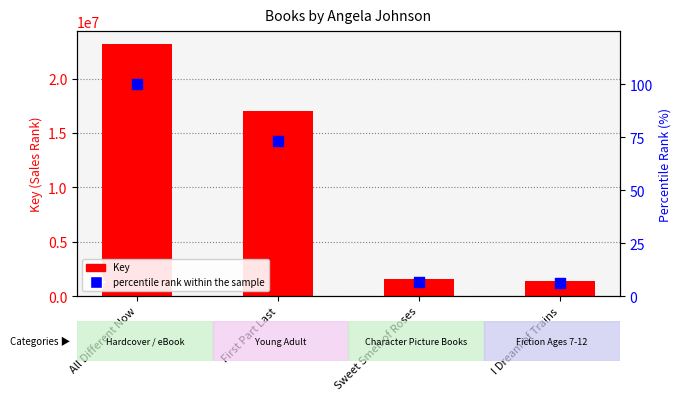

Which series contains the highest Y value?

Key